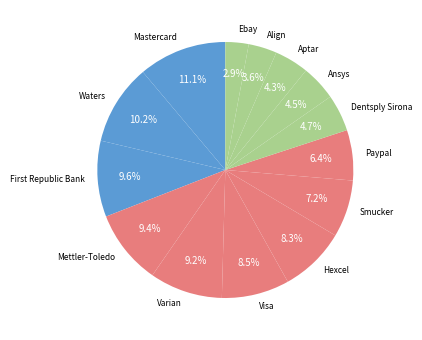

To the nearest percent, what is the combined percentage of Mettler-Toledo and Align?

13%